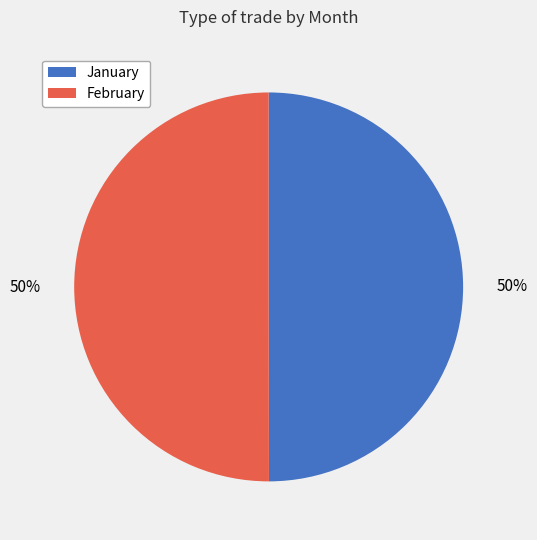

True or false: January accounts for 64% of the total.

False